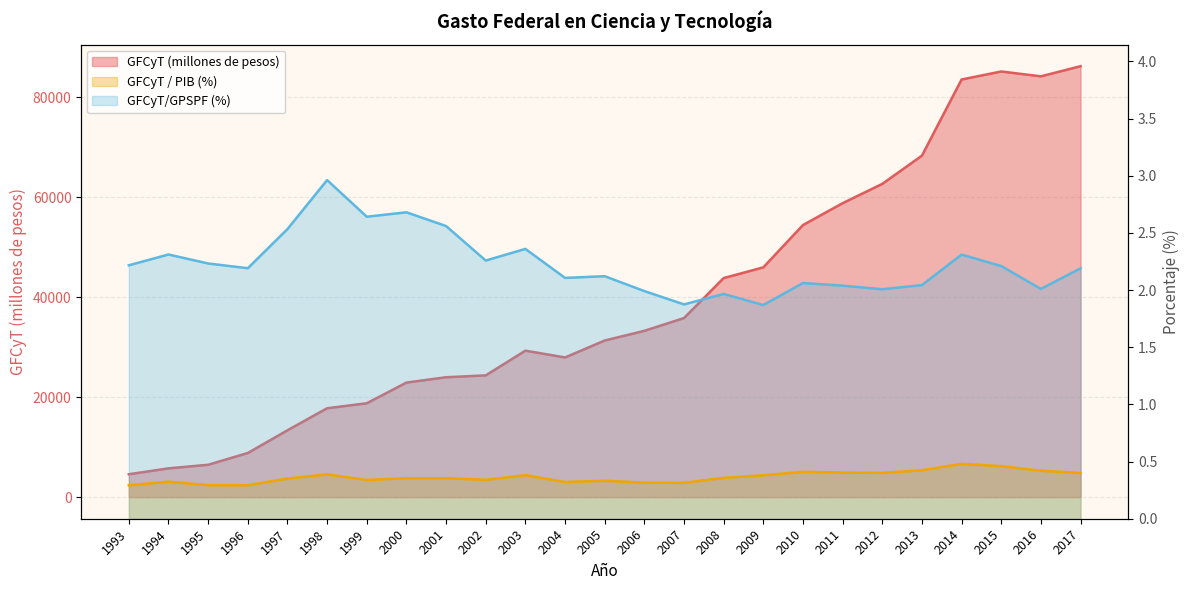

True or false: GFCyT / PIB (%) and GFCyT/GPSPF (%) intersect in this chart.

False